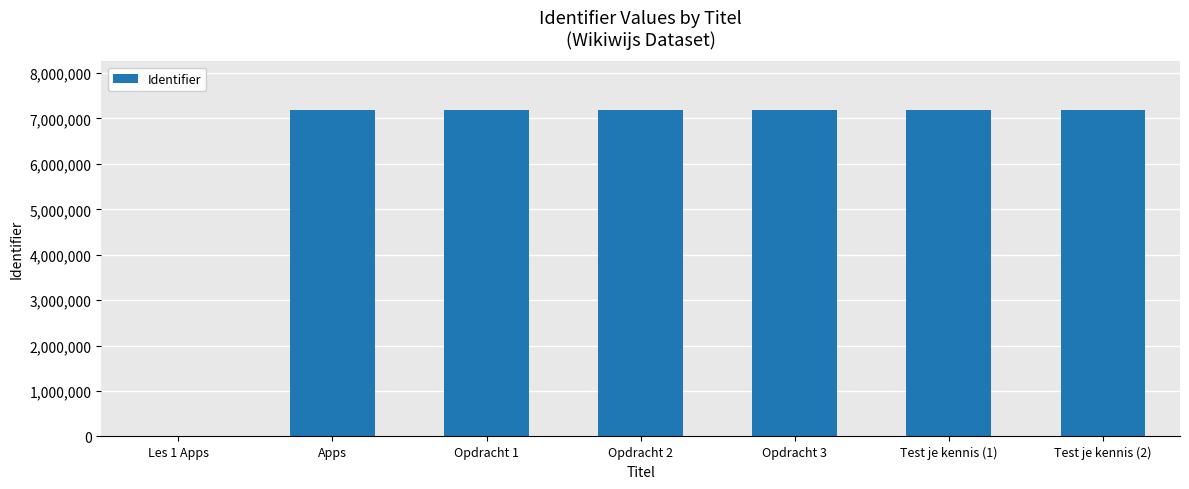

Is it true that the value at Opdracht 2 is 5005701?

False